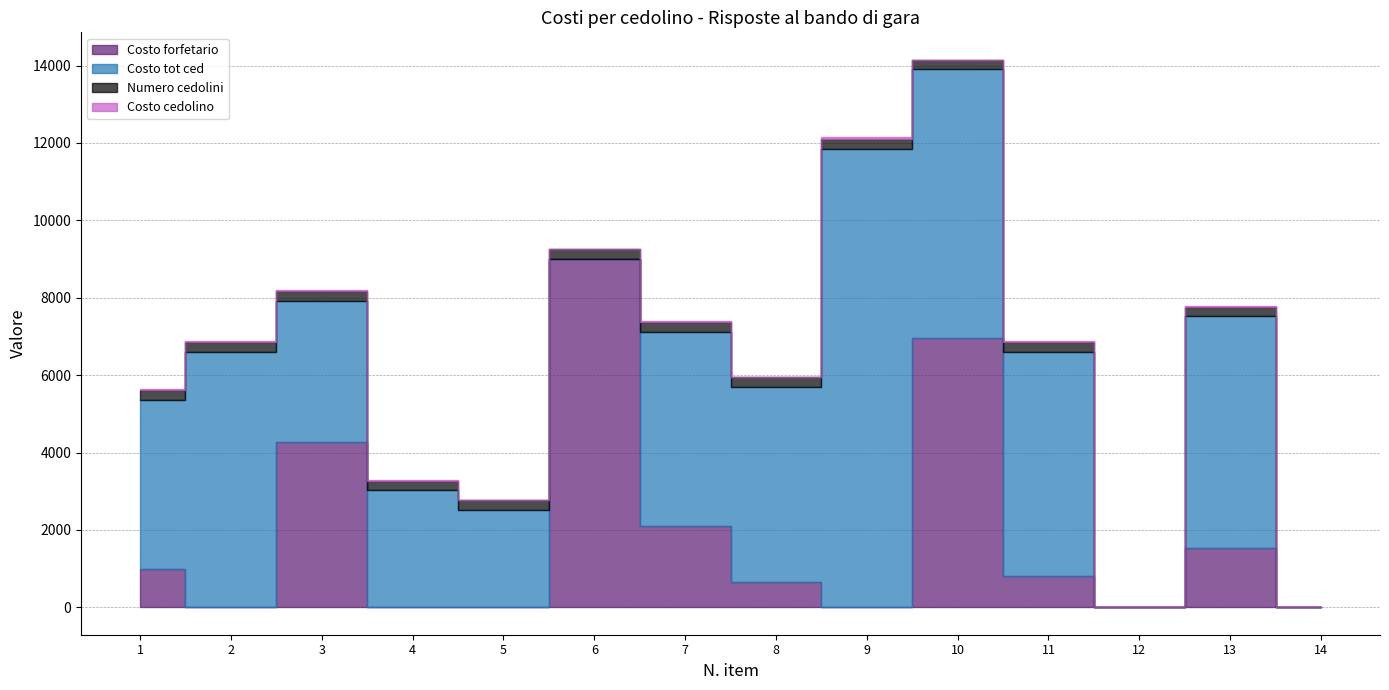

How many interior local valleys does the Costo cedolino series have?

3